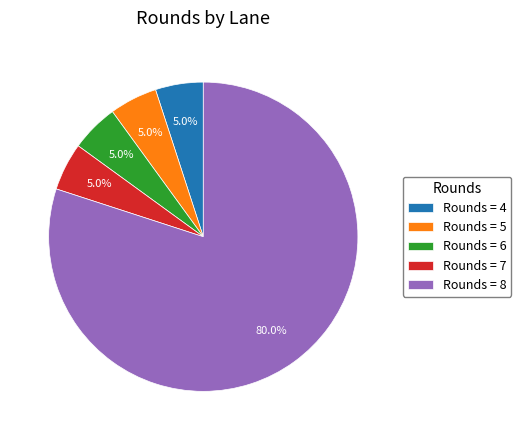

What is the ratio of the value at Rounds = 5 to the value at Rounds = 6?

1.0